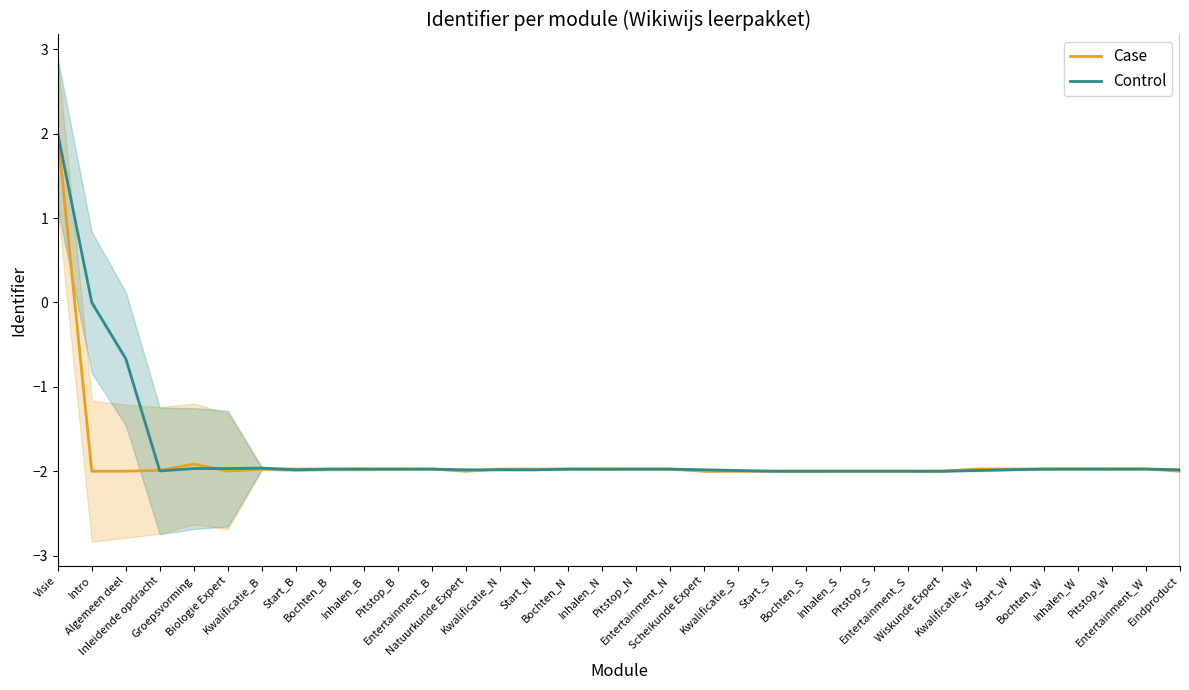

Which series ends up on top after the final intersection of Control and Case?

Control